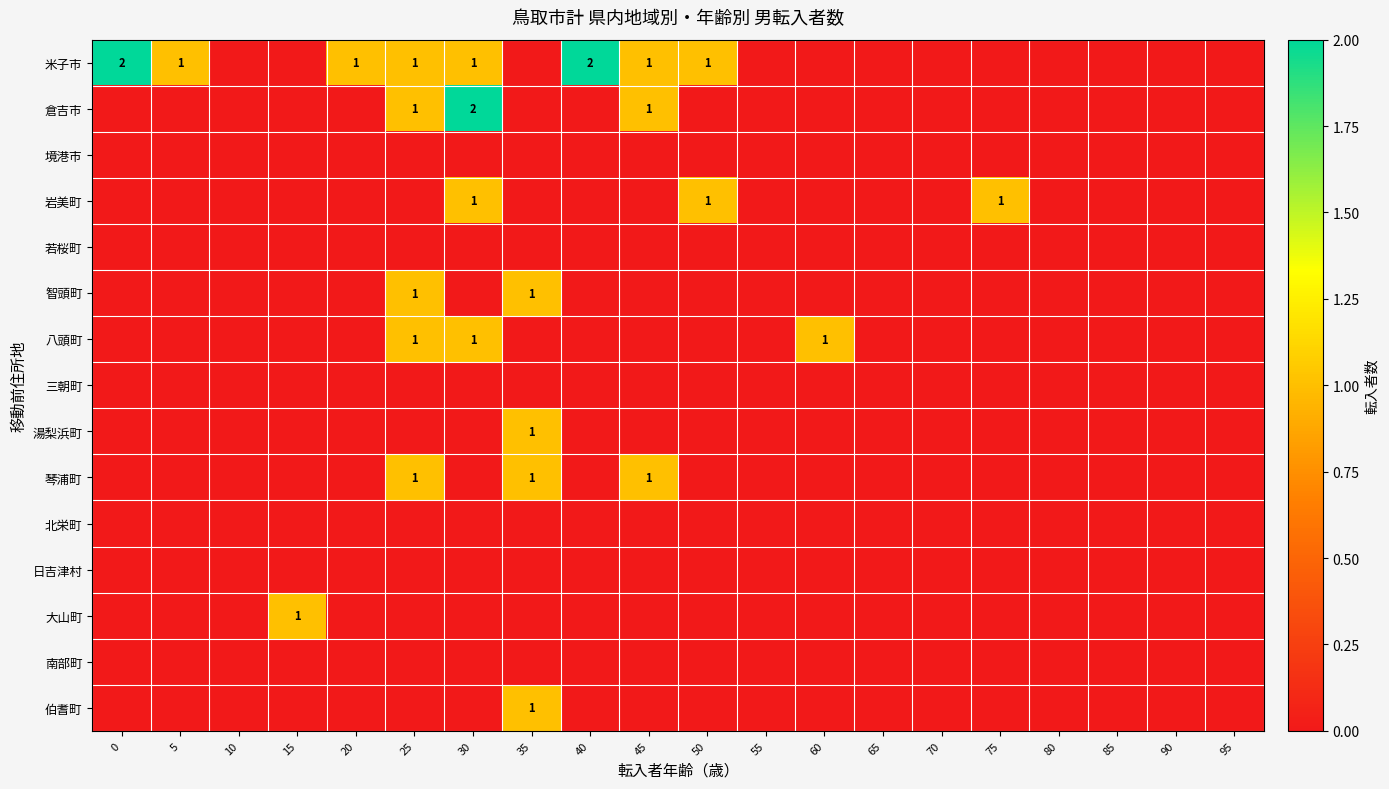

True or false: 米子市 has a value of 1 at 20.

True